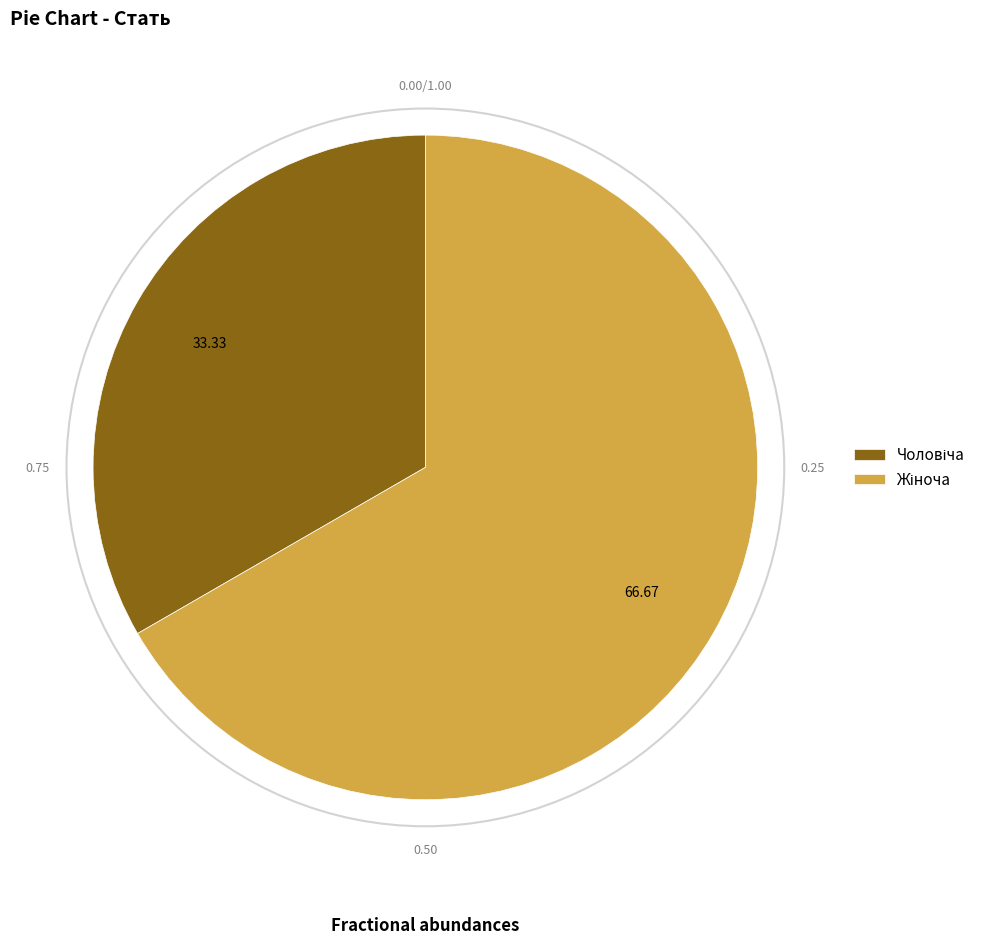

Is there any slice that represents more than half of the pie?

Yes